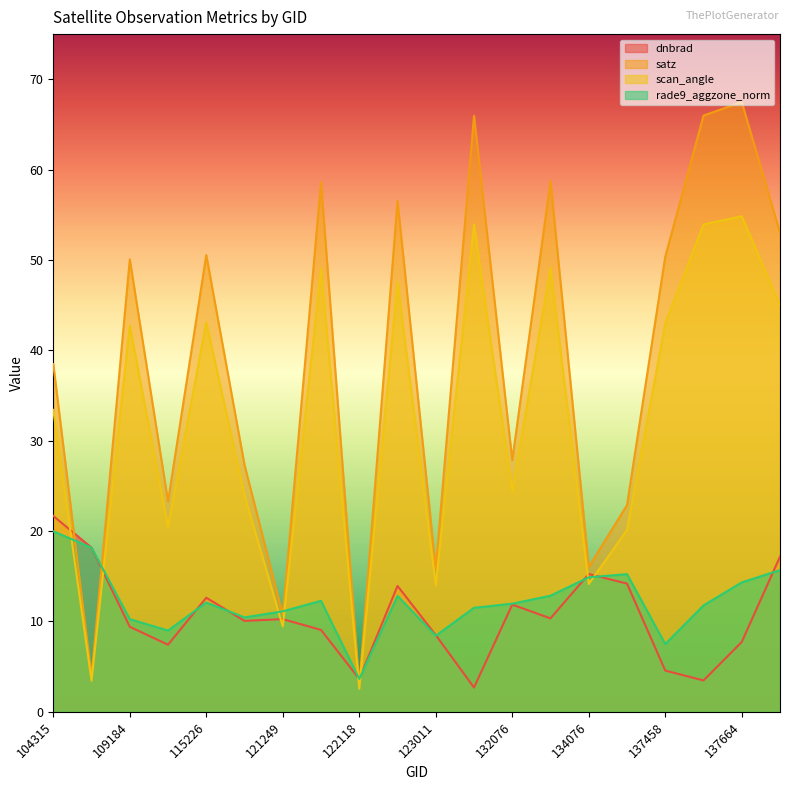

What is the maximum value shown in the chart?

67.5